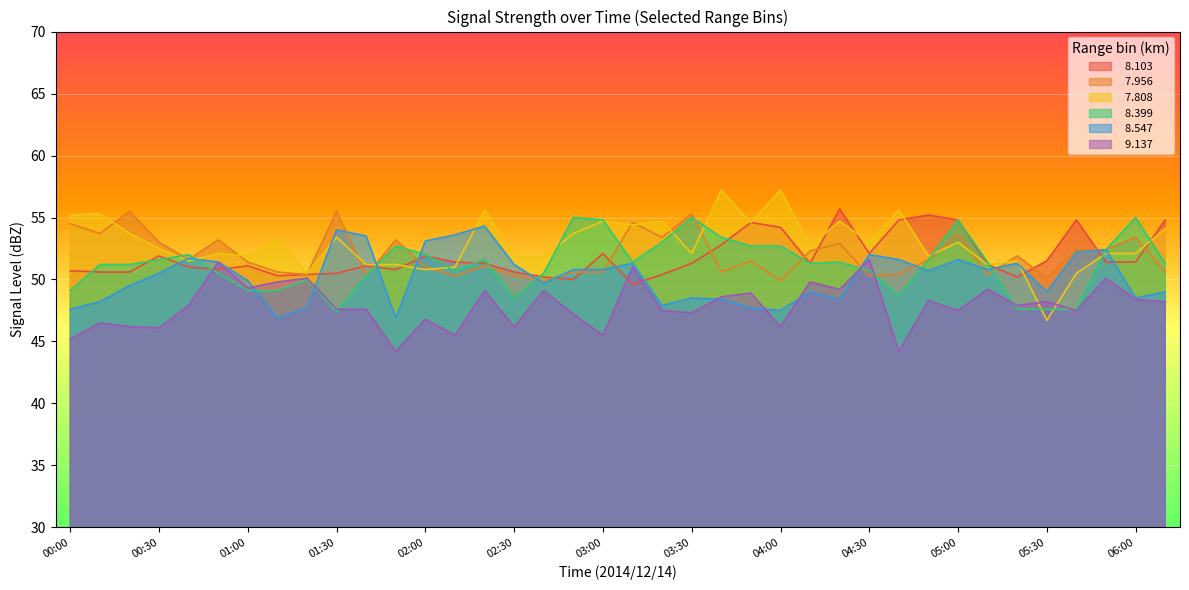

What is the difference between the maximum and minimum values in the   8.547 series?

7.4